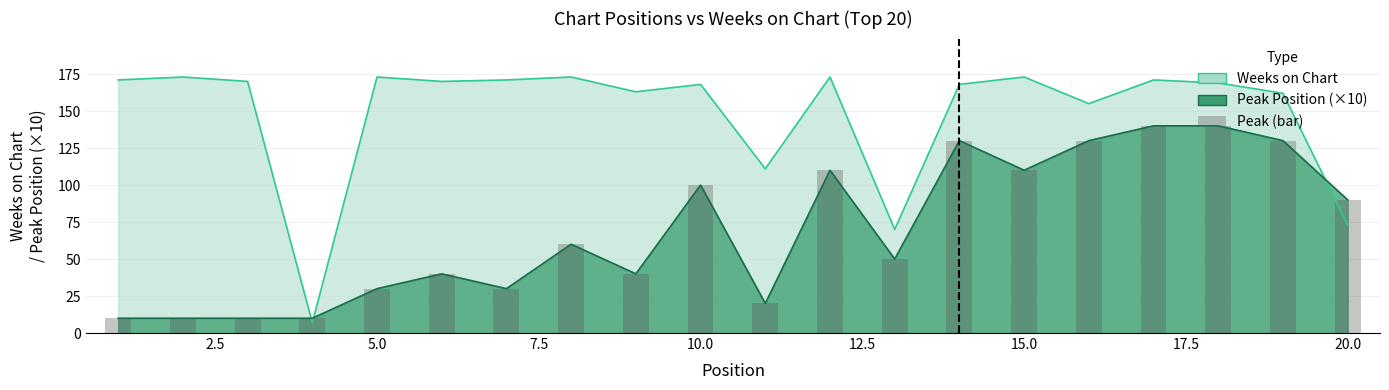

List the series in order of their peak value, highest first.

Weeks on Chart, Peak Position